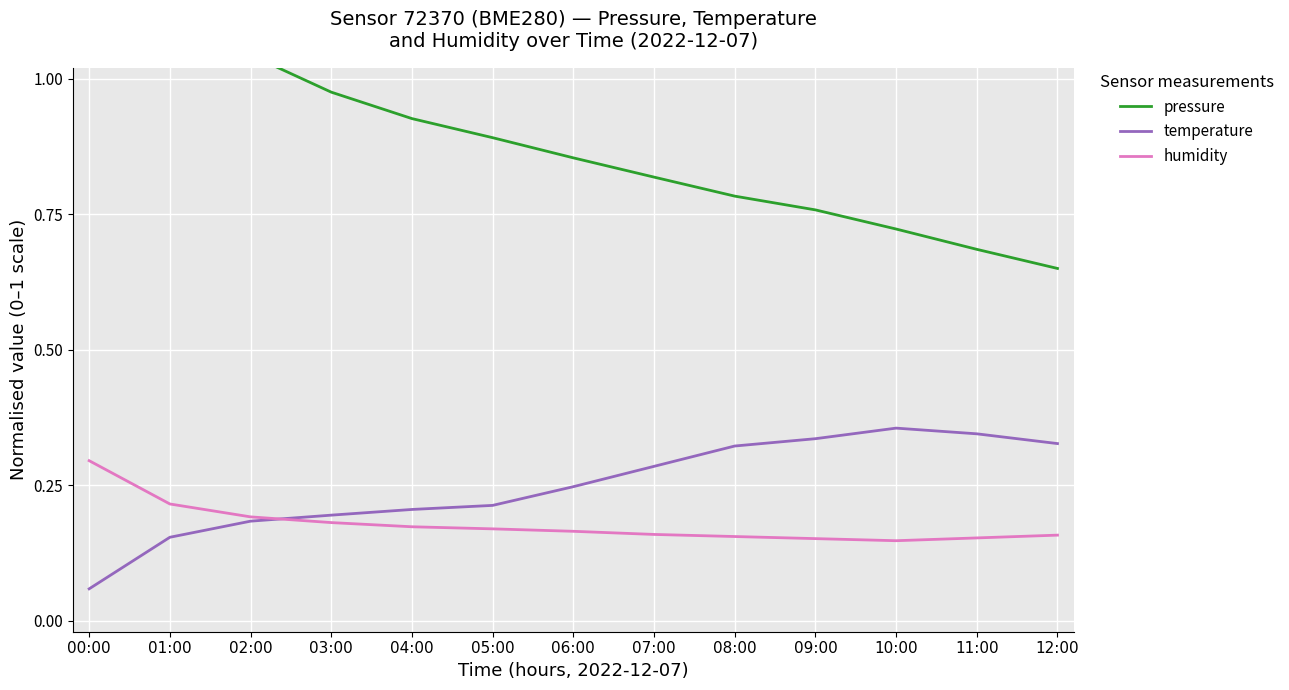

True or false: pressure and temperature intersect in this chart.

False